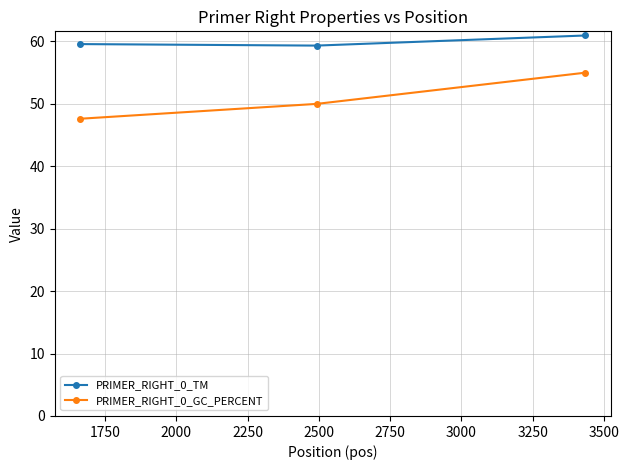

Rank the series by their average value, from lowest to highest.

PRIMER_RIGHT_0_GC_PERCENT, PRIMER_RIGHT_0_TM